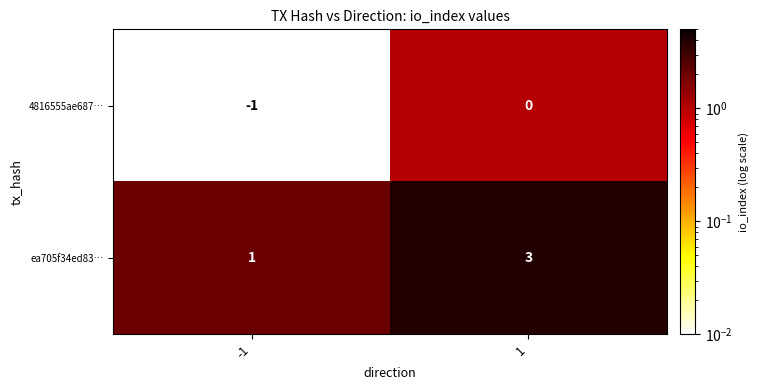

Rank the categories by ea705f34ed83… value from lowest to highest.

-1, 1